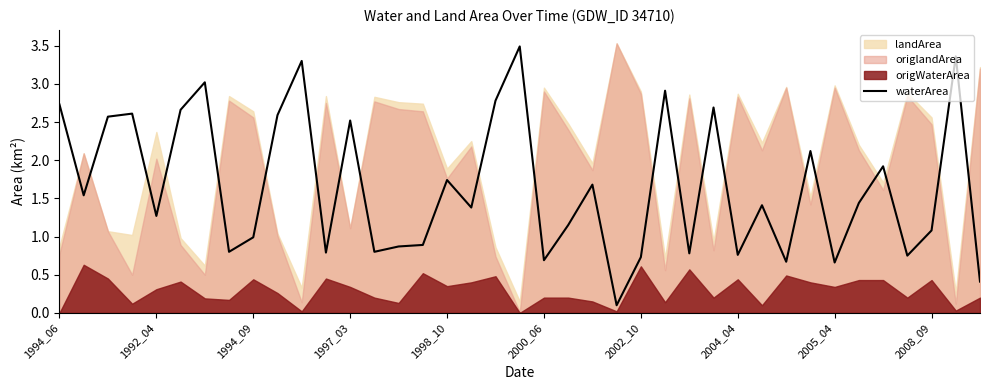

True or false: waterArea has a value of 1.0 at 1994_09.

True